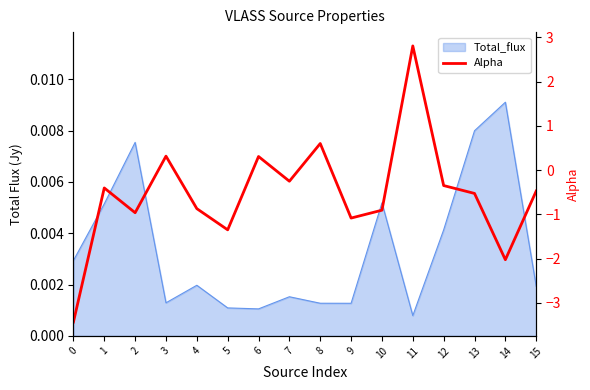

Reading left to right, what are all the values shown in this chart?

0=-3.4	1=-0.4	2=-1.0	3=0.3	4=-0.9	5=-1.4	6=0.3	7=-0.3	8=0.6	9=-1.1	10=-0.9	11=2.8	12=-0.3	13=-0.5	14=-2.0	15=-0.5